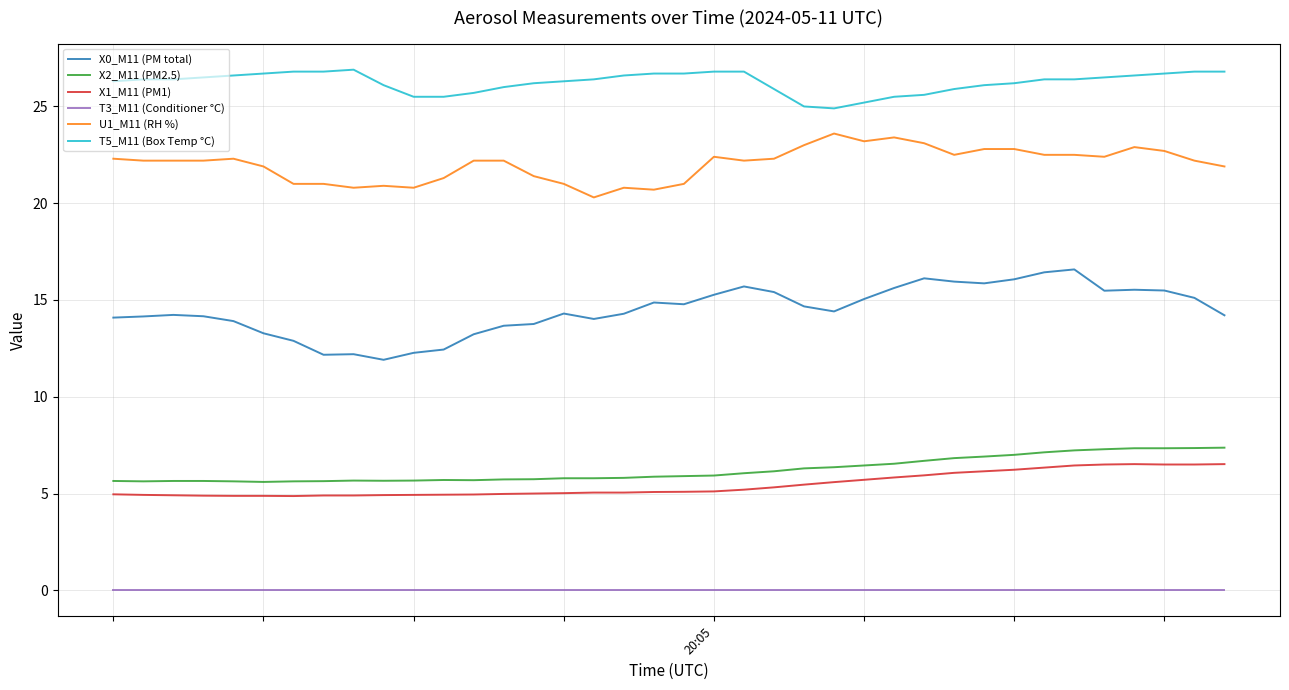

Which series has the widest spread of values?

X0_M11 (PM total)